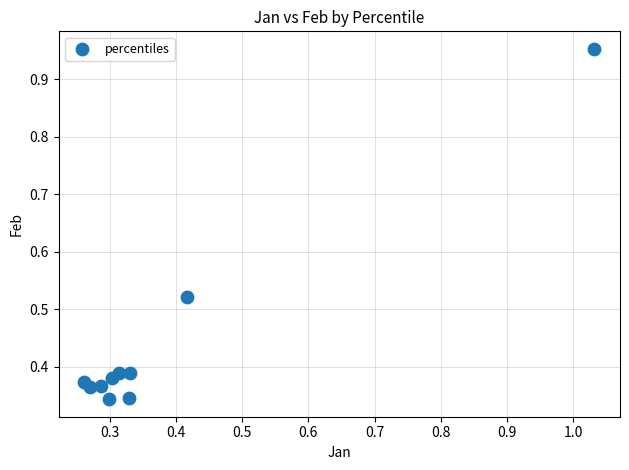

What is the range of X values (max minus min)?

0.8